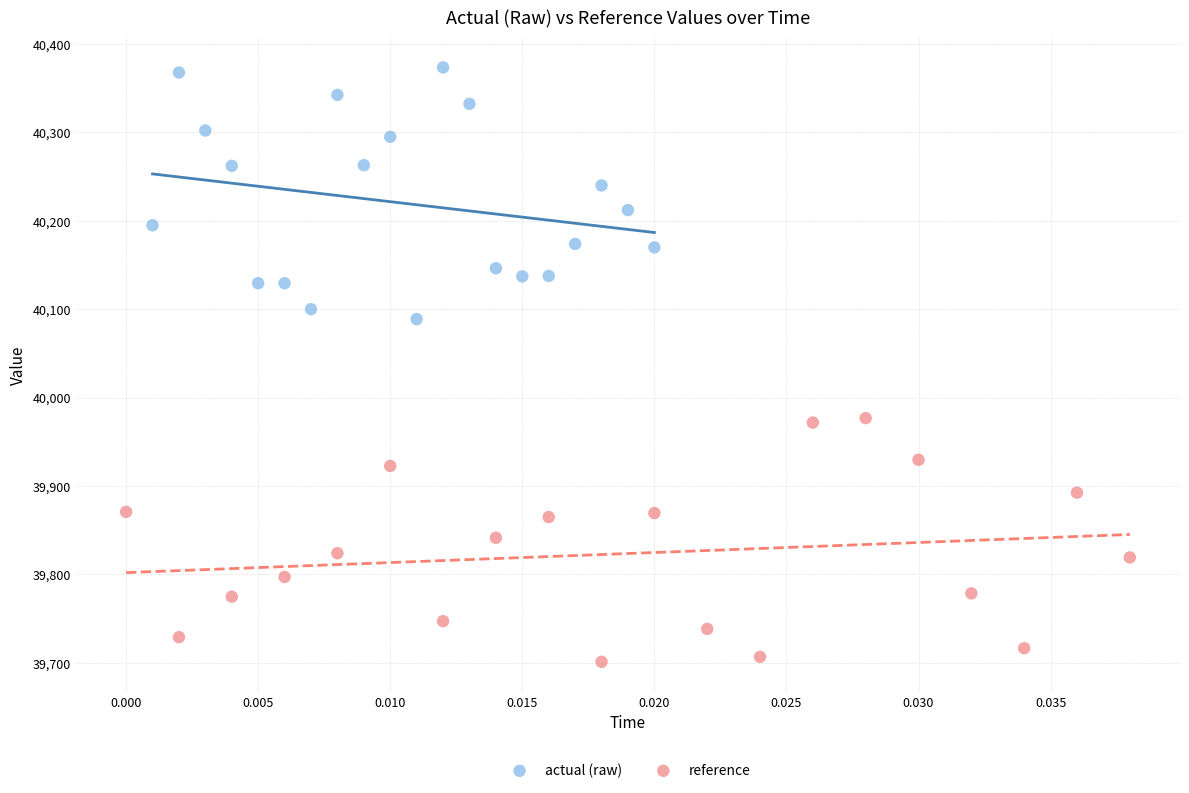

What are all the series names shown in the legend?

actual (raw), reference